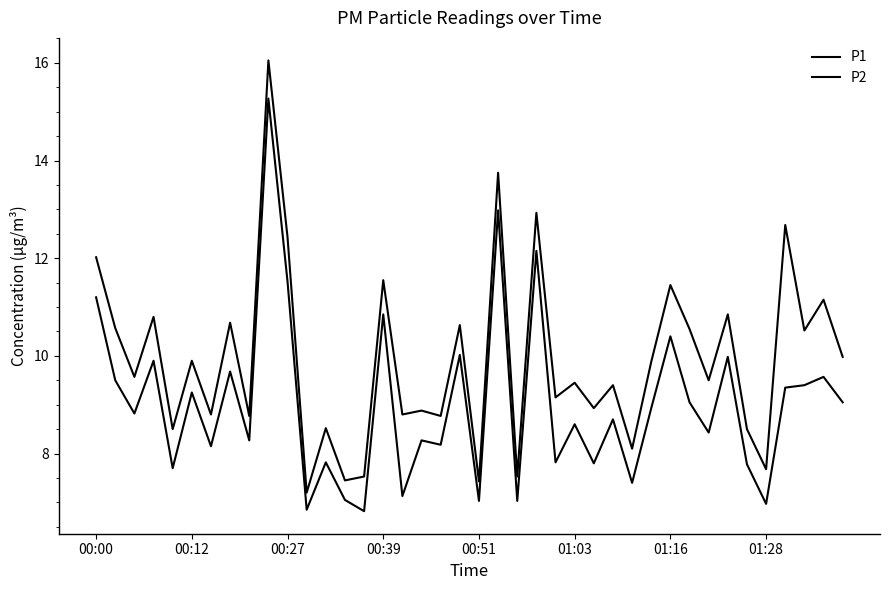

Does the chart have visible grid lines?

No